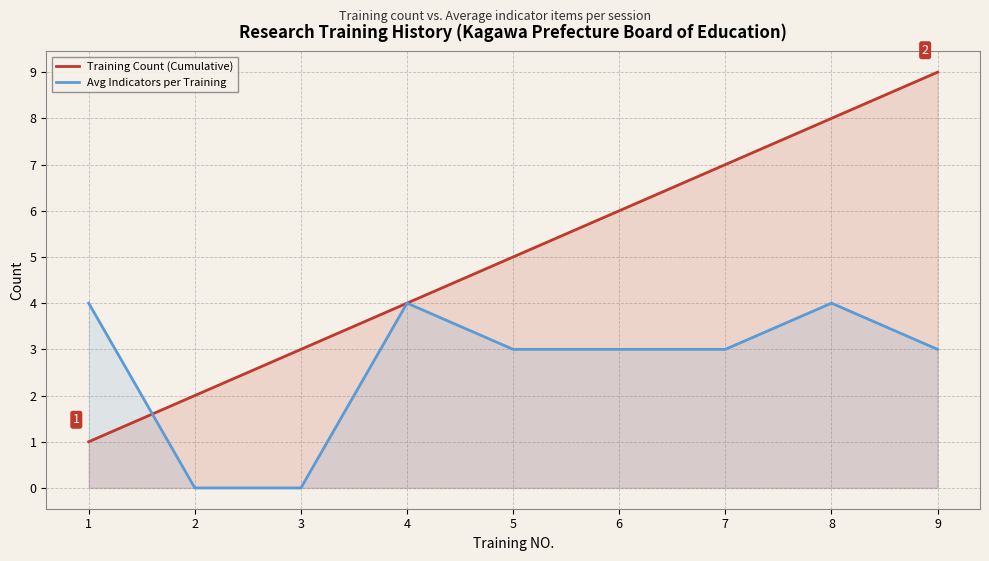

Reading left to right, extract all data points from this chart.

Training Count (Cumulative): 1=1	2=2	3=3	4=4	5=5	6=6	7=7	8=8	9=9
Avg Indicators per Training: 1=4	2=0	3=0	4=4	5=3	6=3	7=3	8=4	9=3